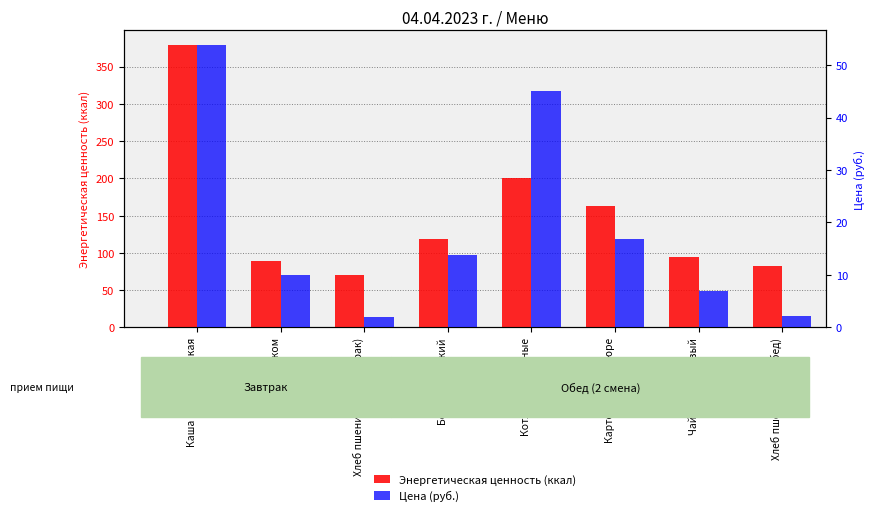

List the series in order of their peak value, lowest first.

Цена (руб.), Энергетическая ценность (ккал)